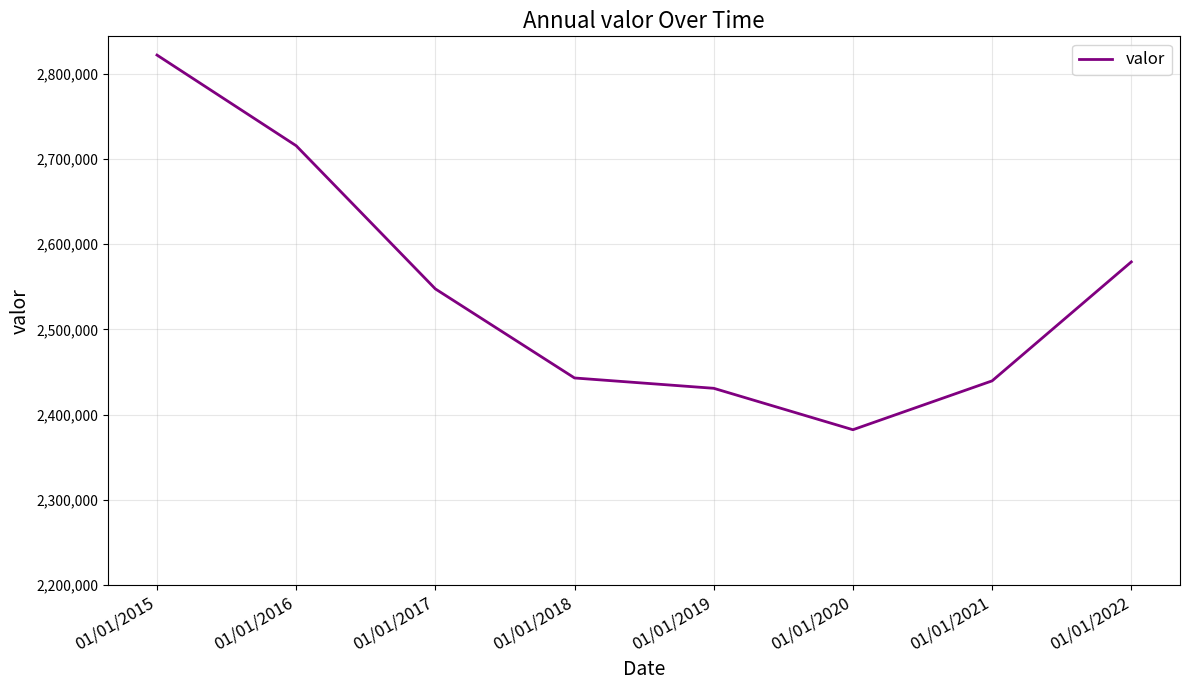

True or false: there are more than 0 points higher than both neighbors.

False